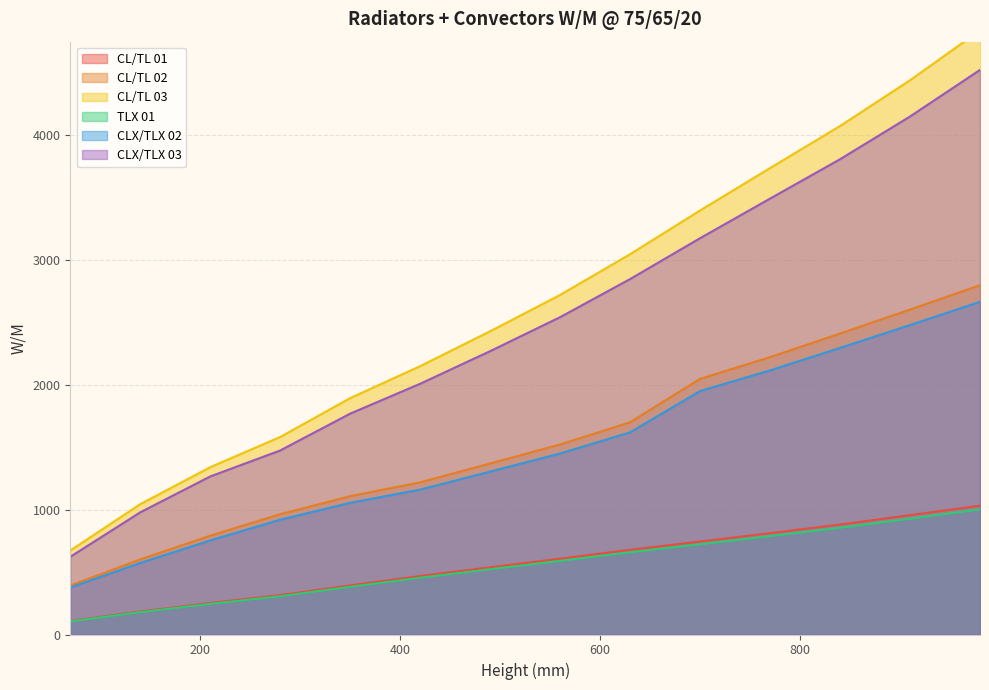

Between 560 and 840, which is larger?

840